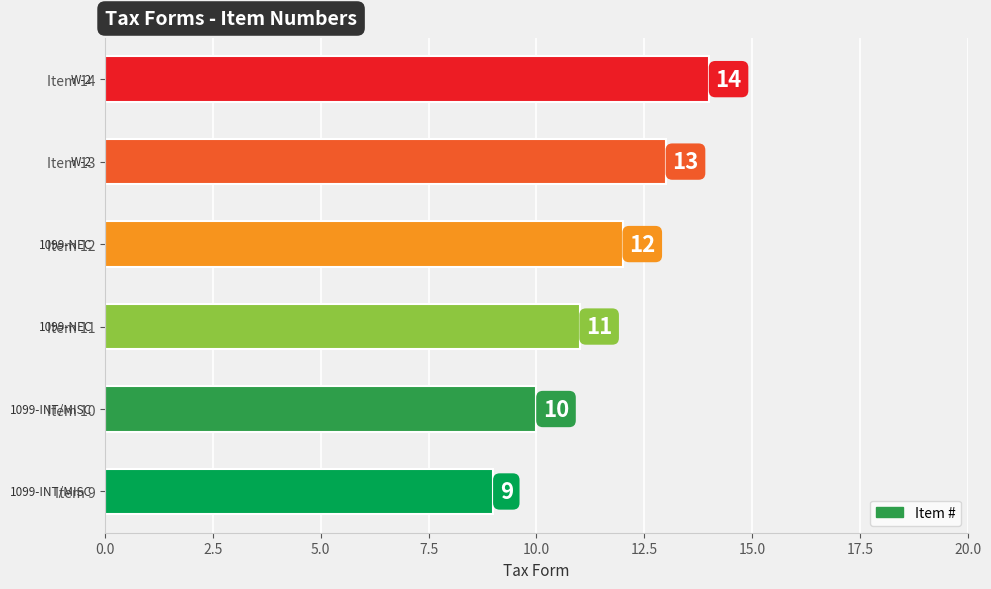

Reading bottom to top, transcribe all the data shown in this chart.

9	10	11	12	13	14